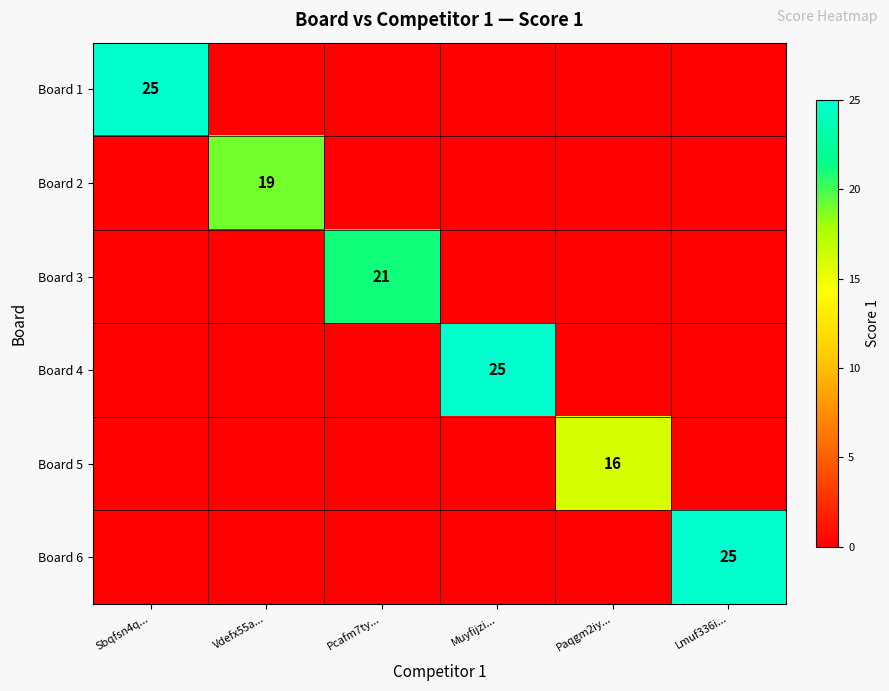

The value of Board 4 at Pcafm7ty... is 10. True or false?

False